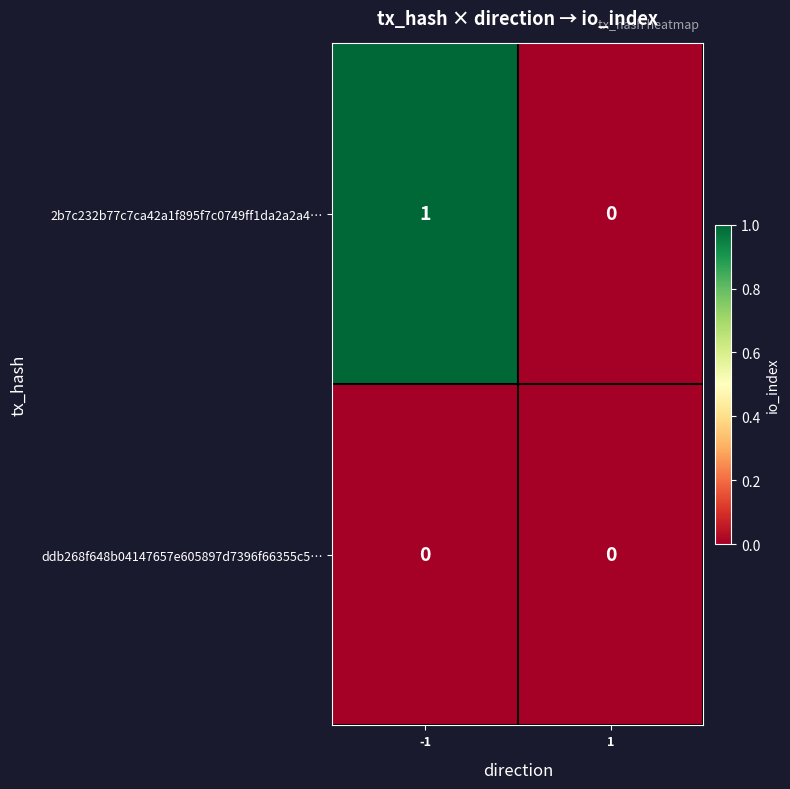

How many series are shown in this chart?

2